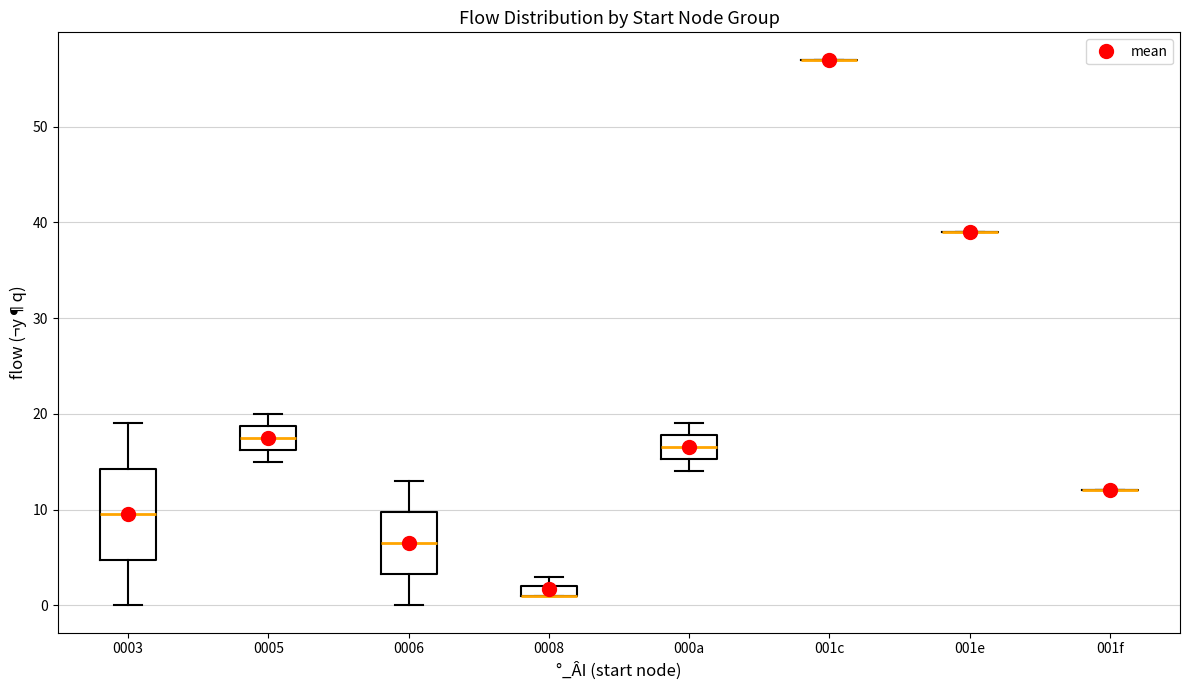

Which box is the tallest, from its lower edge to its upper edge?

0003